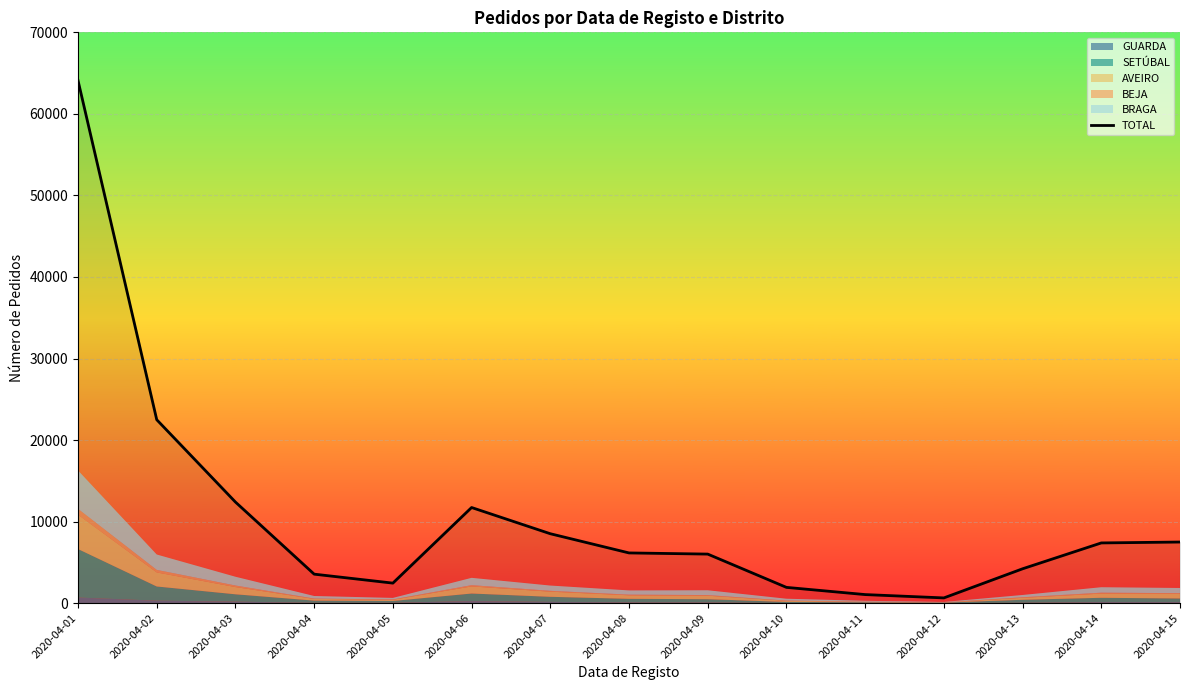

The value at 2020-04-01 is 22050. True or false?

False